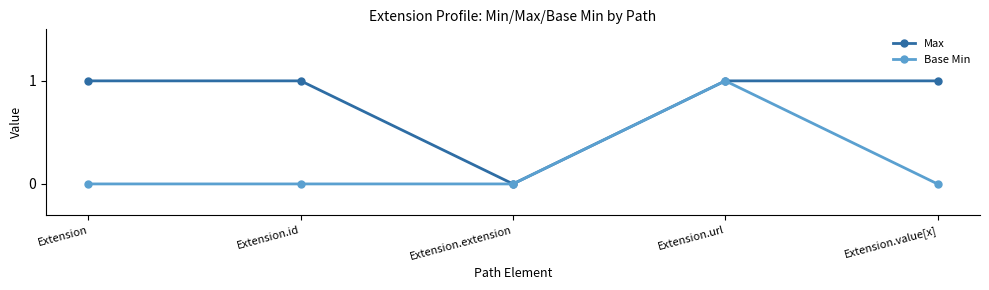

Does the chart display data point markers on the line(s)?

Yes